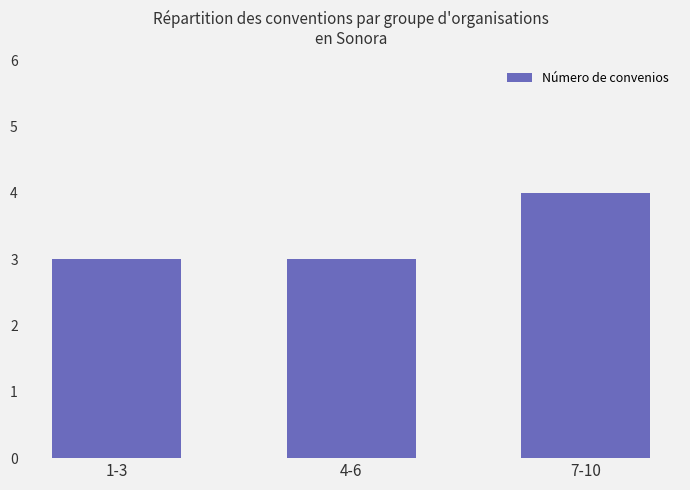

The chart shows a value of 5 at 1-3. True or false?

False